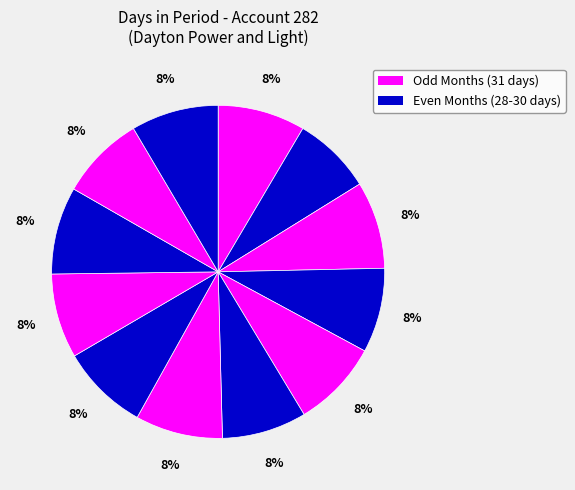

How many slices are in this pie chart?

12